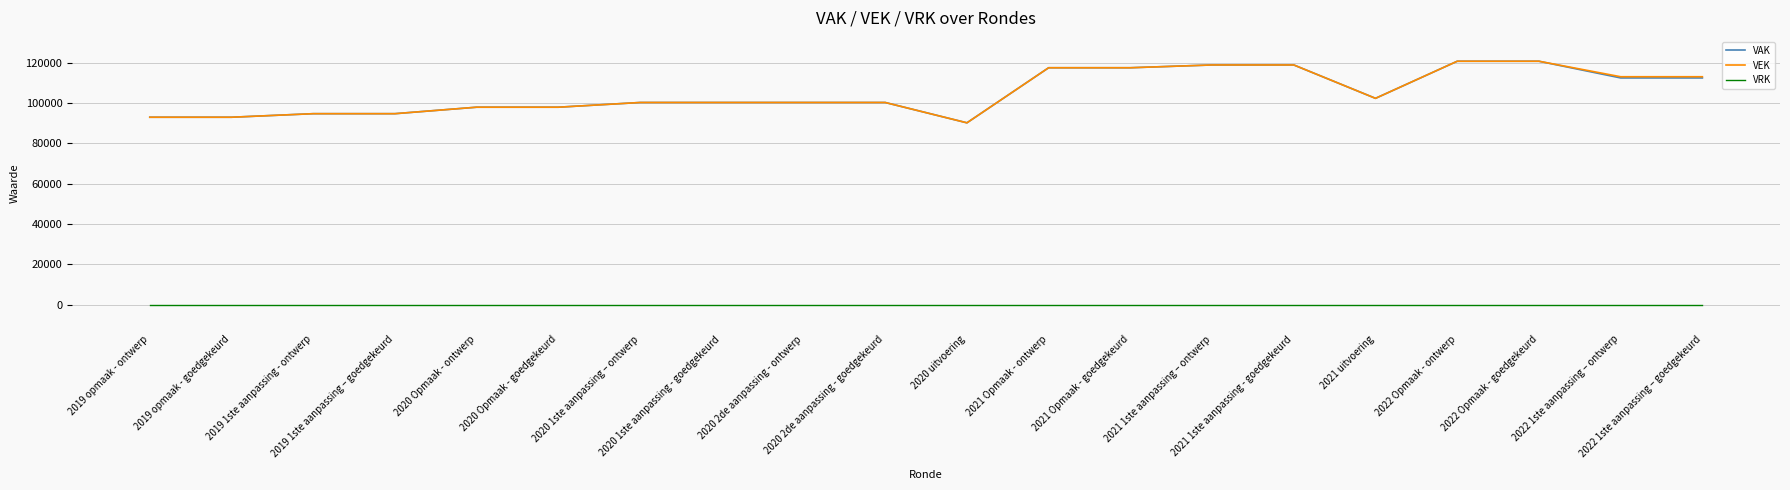

Reading right to left, list all the values displayed in this chart.

VAK: 2022 1ste aanpassing – goedgekeurd=112412	2022 1ste aanpassing – ontwerp=112412	2022 Opmaak - goedgekeurd=120685	2022 Opmaak - ontwerp=120685	2021 uitvoering=102303	2021 1ste aanpassing - goedgekeurd=118846	2021 1ste aanpassing – ontwerp=118846	2021 Opmaak - goedgekeurd=117463	2021 Opmaak - ontwerp=117463	2020 uitvoering=90168	2020 2de aanpassing - goedgekeurd=100243	2020 2de aanpassing - ontwerp=100243	2020 1ste aanpassing - goedgekeurd=100243	2020 1ste aanpassing – ontwerp=100243	2020 Opmaak - goedgekeurd=97910	2020 Opmaak - ontwerp=97910	2019 1ste aanpassing – goedgekeurd=94698	2019 1ste aanpassing - ontwerp=94698	2019 opmaak - goedgekeurd=92938	2019 opmaak - ontwerp=92938
VEK: 2022 1ste aanpassing – goedgekeurd=113008	2022 1ste aanpassing – ontwerp=113008	2022 Opmaak - goedgekeurd=120685	2022 Opmaak - ontwerp=120685	2021 uitvoering=102302	2021 1ste aanpassing - goedgekeurd=118846	2021 1ste aanpassing – ontwerp=118846	2021 Opmaak - goedgekeurd=117463	2021 Opmaak - ontwerp=117463	2020 uitvoering=90168	2020 2de aanpassing - goedgekeurd=100243	2020 2de aanpassing - ontwerp=100243	2020 1ste aanpassing - goedgekeurd=100243	2020 1ste aanpassing – ontwerp=100243	2020 Opmaak - goedgekeurd=97910	2020 Opmaak - ontwerp=97910	2019 1ste aanpassing – goedgekeurd=94698	2019 1ste aanpassing - ontwerp=94698	2019 opmaak - goedgekeurd=92938	2019 opmaak - ontwerp=92938
VRK: 2022 1ste aanpassing – goedgekeurd=0	2022 1ste aanpassing – ontwerp=0	2022 Opmaak - goedgekeurd=0	2022 Opmaak - ontwerp=0	2021 uitvoering=0	2021 1ste aanpassing - goedgekeurd=0	2021 1ste aanpassing – ontwerp=0	2021 Opmaak - goedgekeurd=0	2021 Opmaak - ontwerp=0	2020 uitvoering=0	2020 2de aanpassing - goedgekeurd=0	2020 2de aanpassing - ontwerp=0	2020 1ste aanpassing - goedgekeurd=0	2020 1ste aanpassing – ontwerp=0	2020 Opmaak - goedgekeurd=0	2020 Opmaak - ontwerp=0	2019 1ste aanpassing – goedgekeurd=0	2019 1ste aanpassing - ontwerp=0	2019 opmaak - goedgekeurd=0	2019 opmaak - ontwerp=0